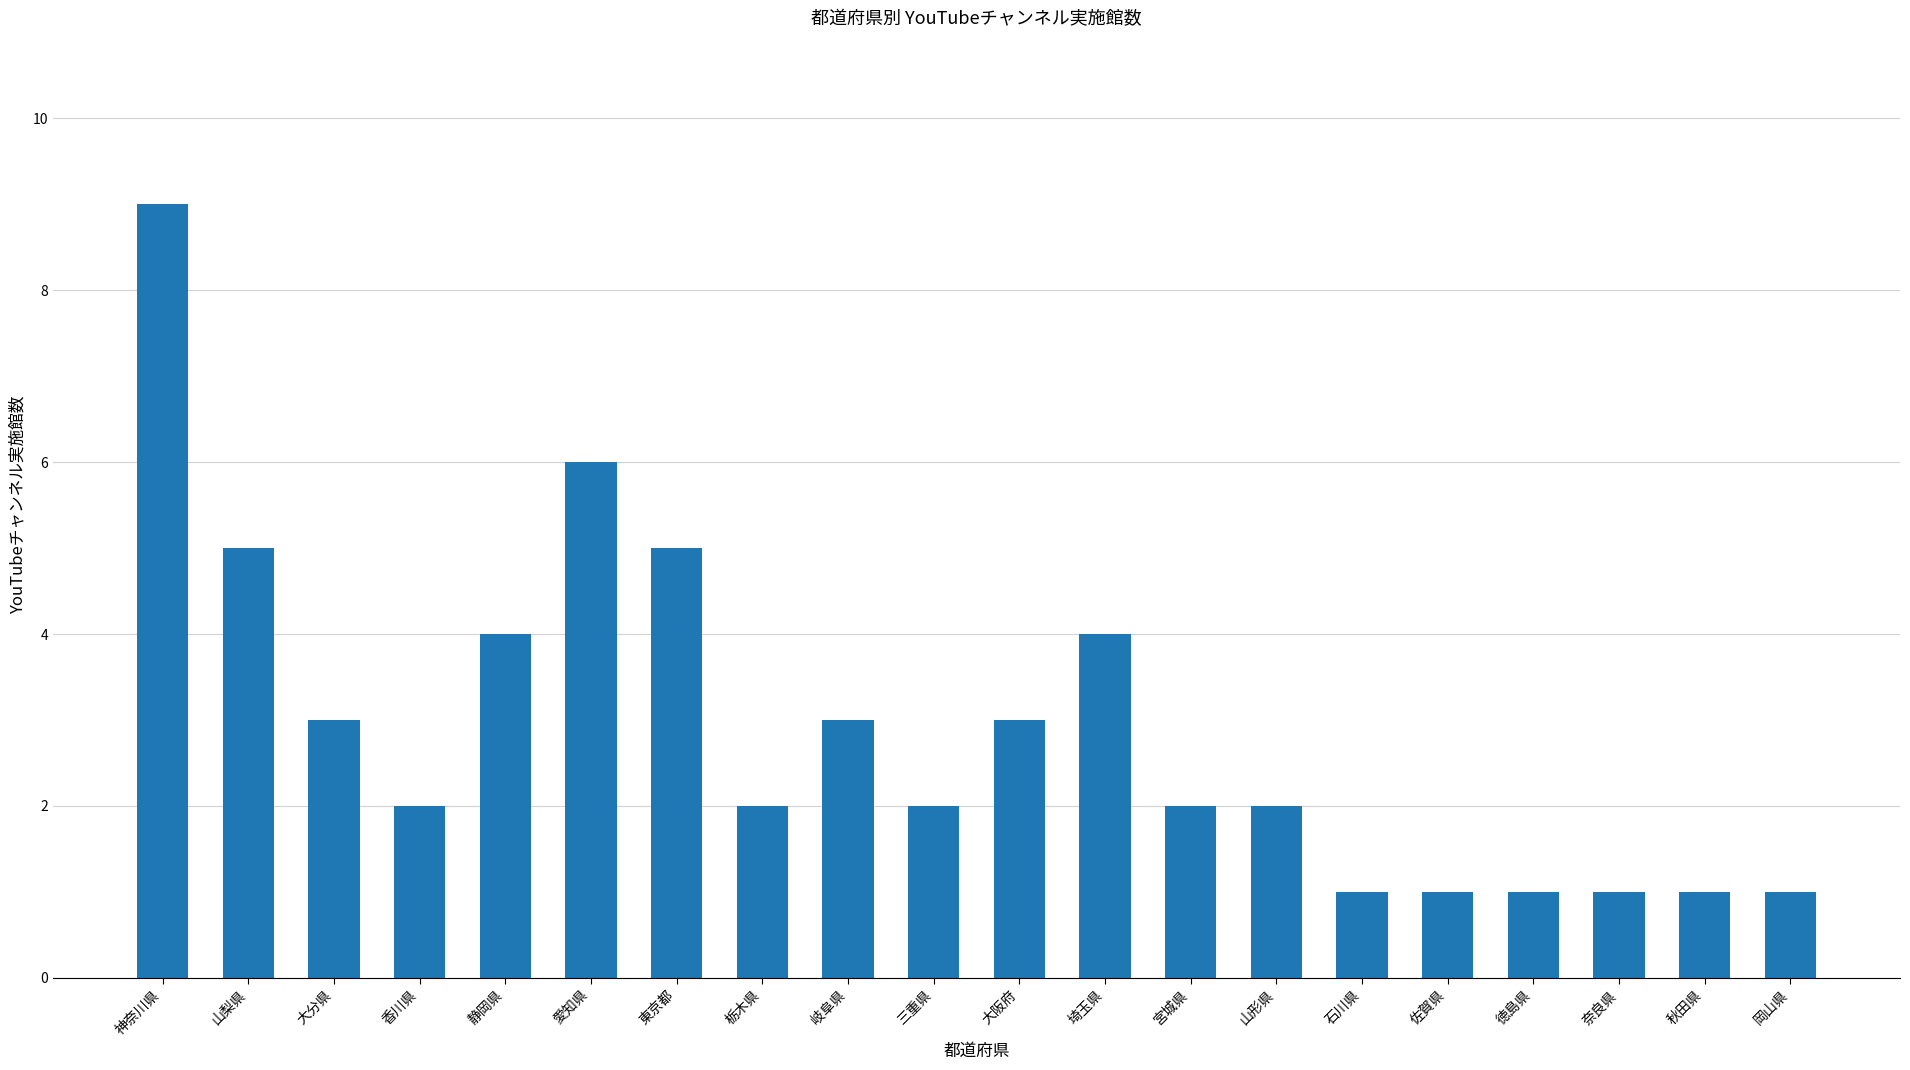

Reading left to right, list all the values displayed in this chart.

神奈川県=9	山梨県=5	大分県=3	香川県=2	静岡県=4	愛知県=6	東京都=5	栃木県=2	岐阜県=3	三重県=2	大阪府=3	埼玉県=4	宮城県=2	山形県=2	石川県=1	佐賀県=1	徳島県=1	奈良県=1	秋田県=1	岡山県=1